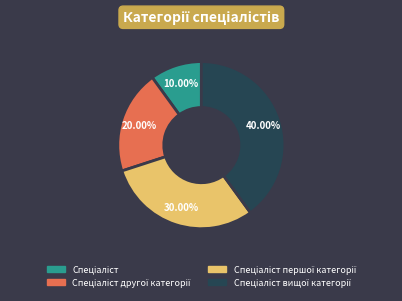

Does any single category account for the majority?

No